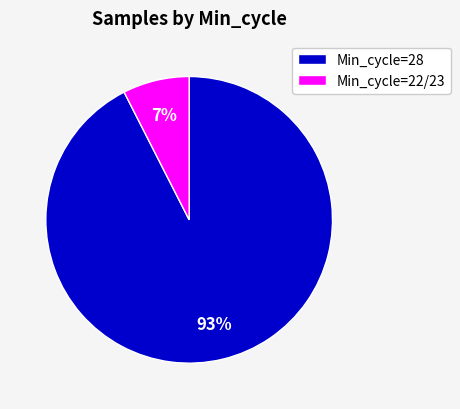

How many slices are in this pie chart?

2